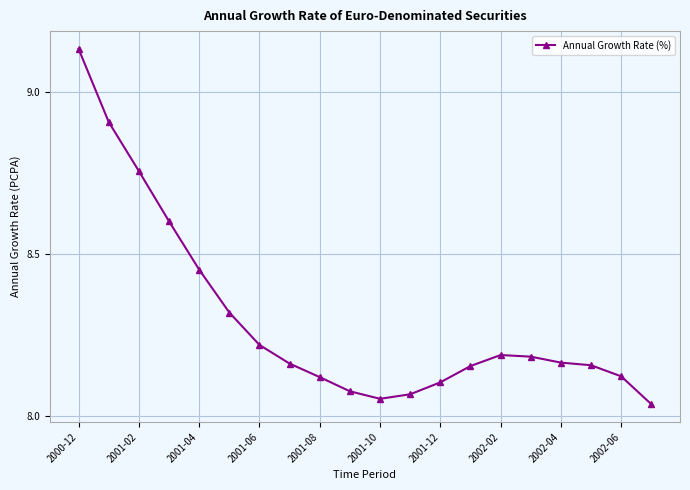

What is the difference between the maximum and second lowest values?

1.1